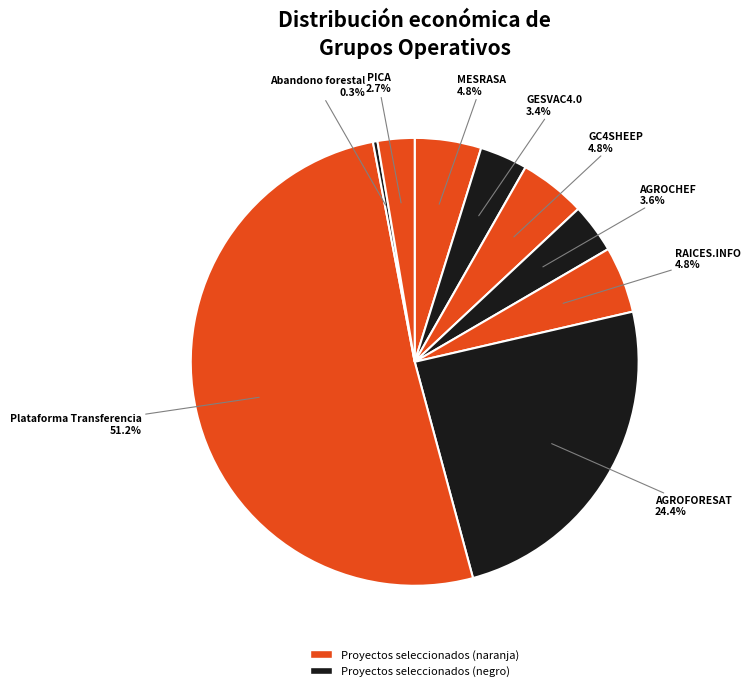

What is the smallest slice in the pie chart?

Abandono forestal